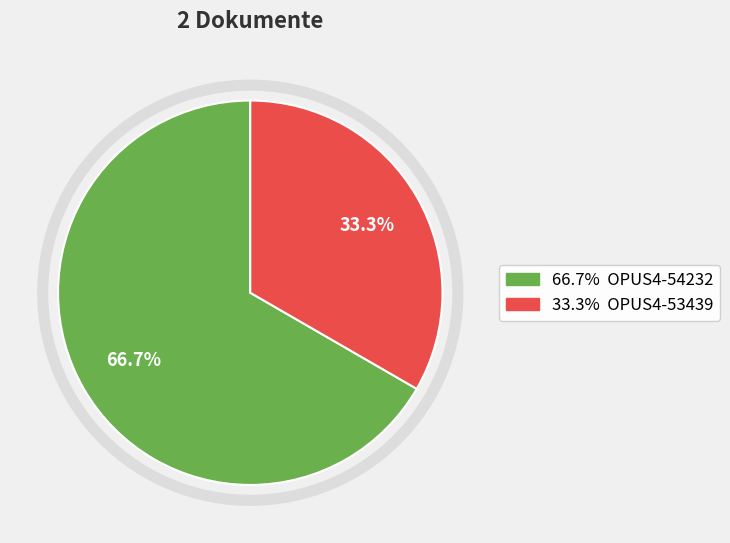

Is there a majority slice in this chart?

Yes